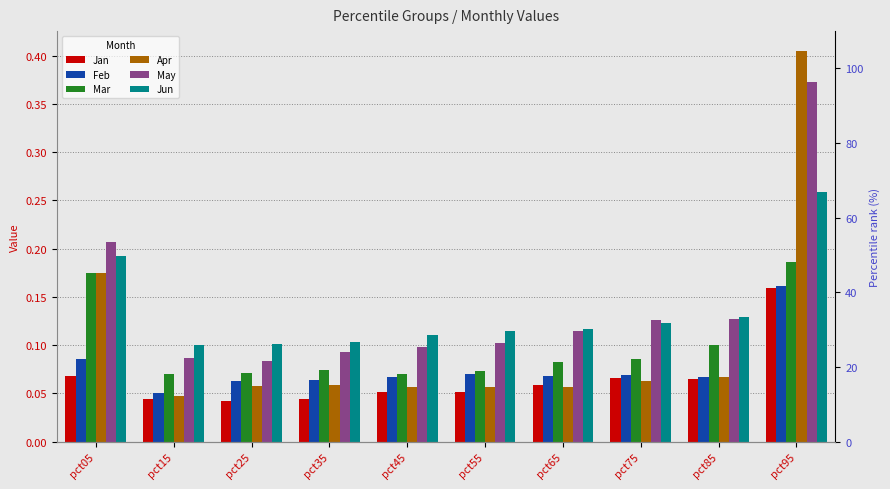

What is the value of the Mar bar at the 9th from the left?

0.1